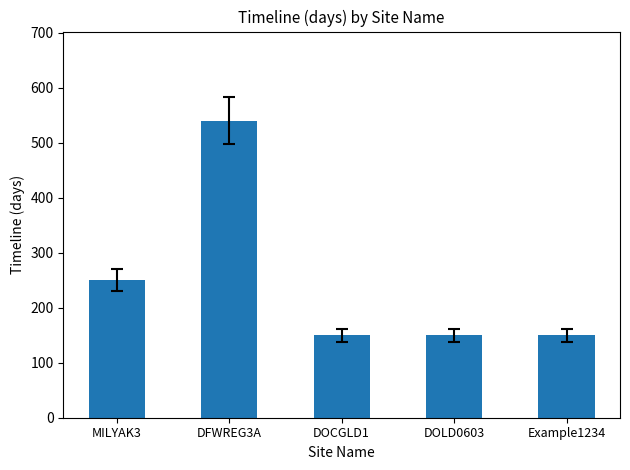

Count the number of categories in the chart.

5